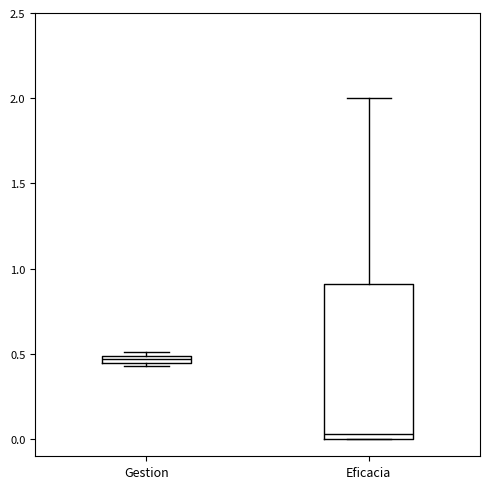

Which box is the tallest, from its lower edge to its upper edge?

Eficacia